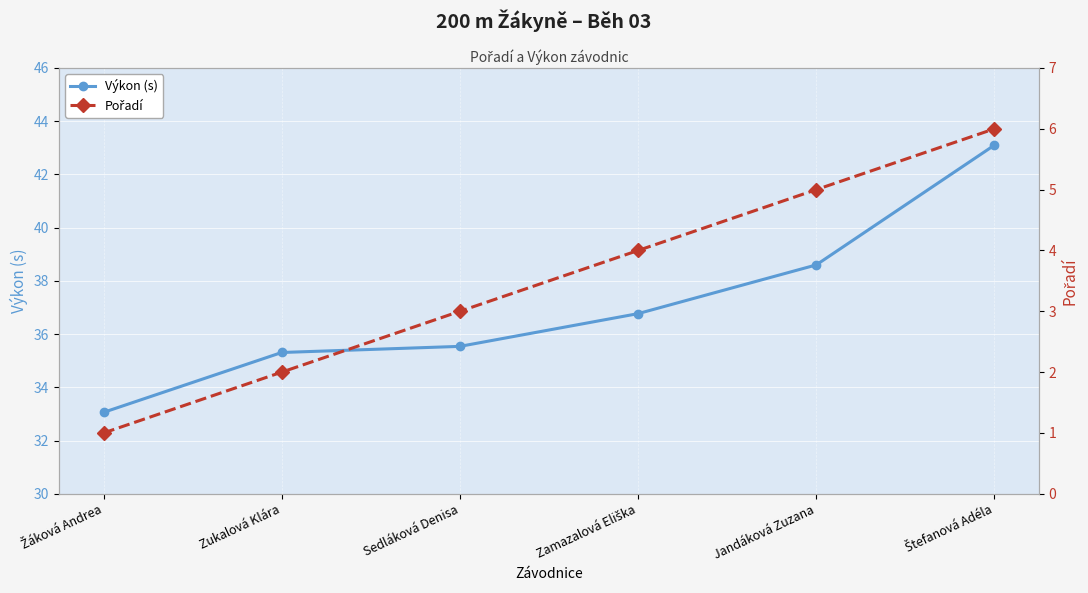

How many lines are shown in the chart?

2